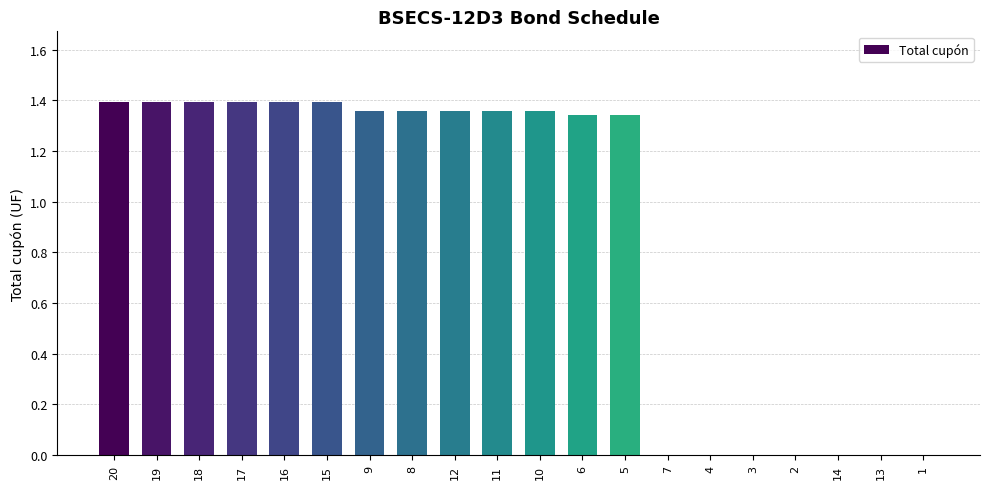

What is the sum of all values?

17.8